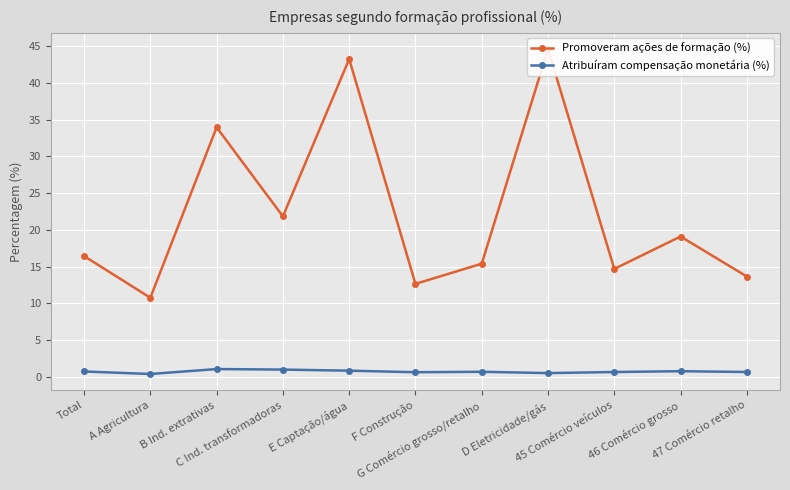

What position from the left is G Comércio grosso/retalho?

7